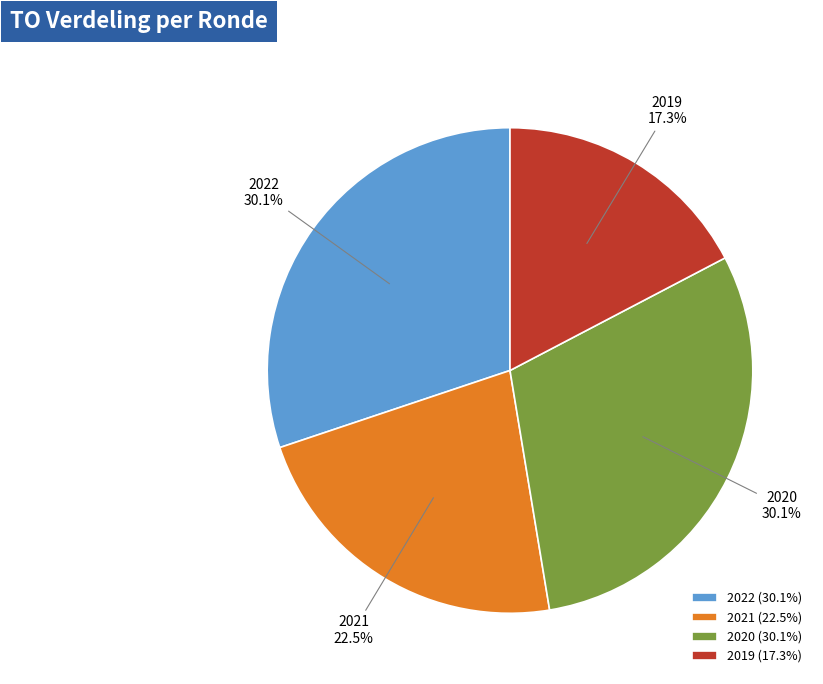

How many slices are in this pie chart?

4